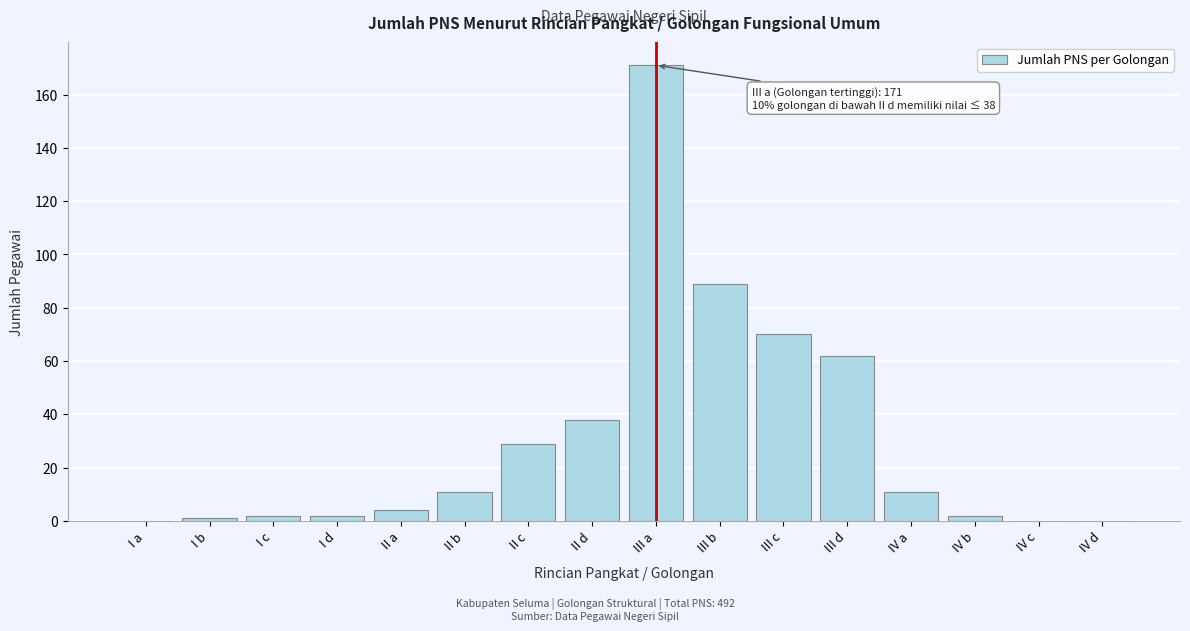

Reading right to left, list all the values displayed in this chart.

IV d=0	IV c=0	IV b=2	IV a=11	III d=62	III c=70	III b=89	III a=171	II d=38	II c=29	II b=11	II a=4	I d=2	I c=2	I b=1	I a=0